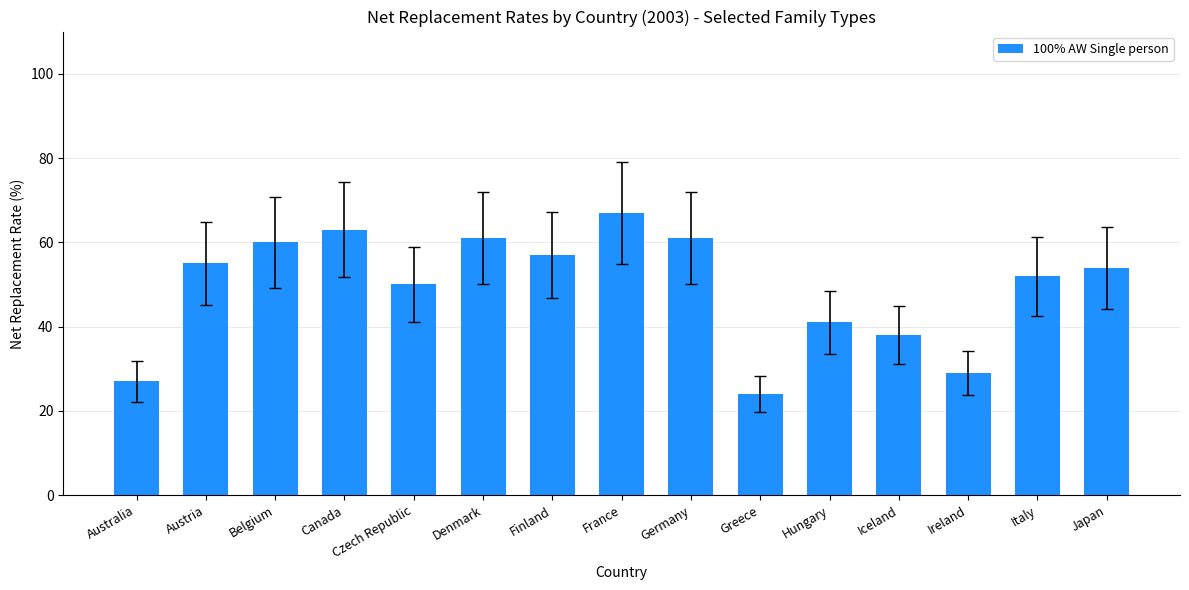

What is the change in value from Austria to France?

+12